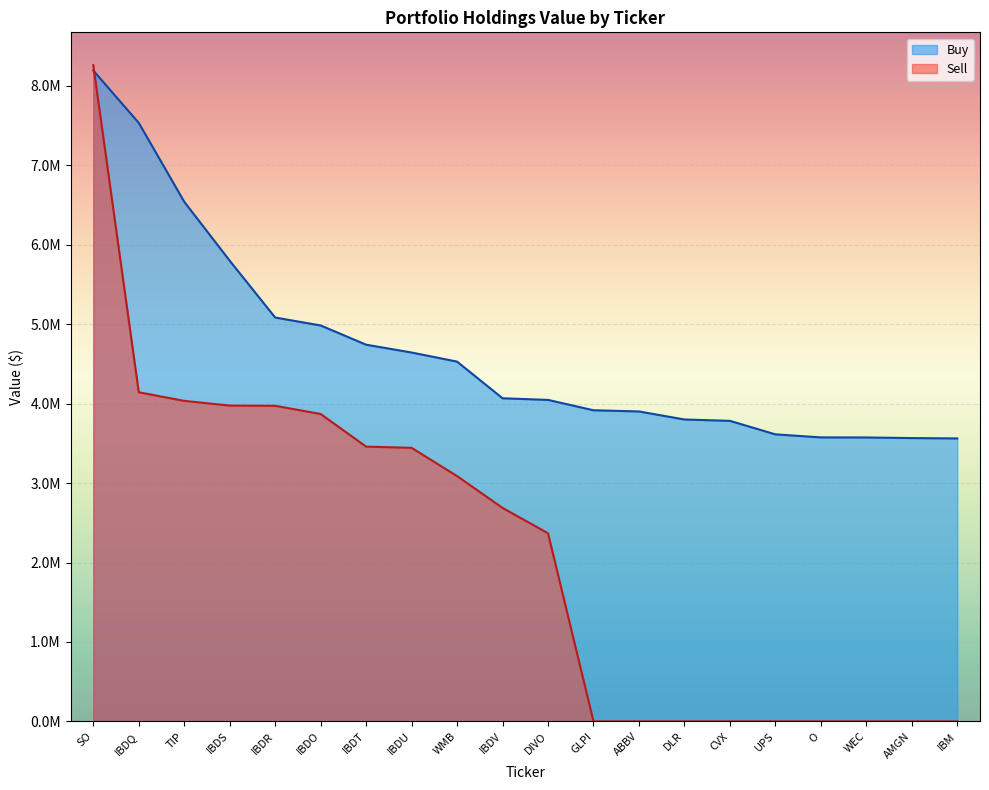

Read the Buy value at IBDS.

5799672